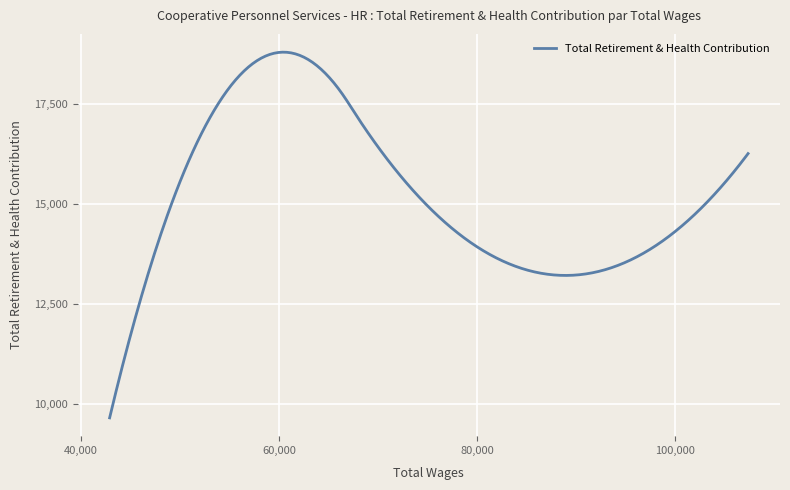

Approximately how many times larger is the value at 74373.0 compared to 42917.0?

1.6